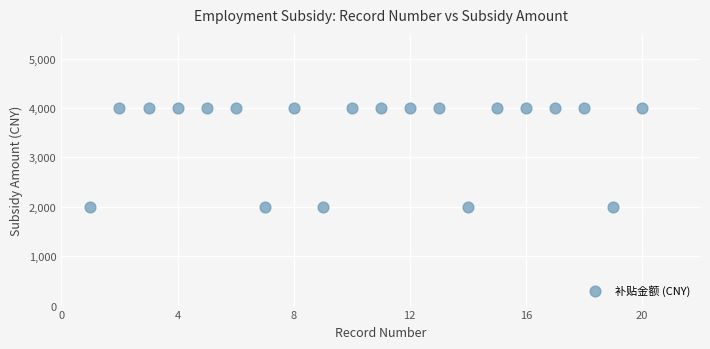

What is the range of X values (max minus min)?

19